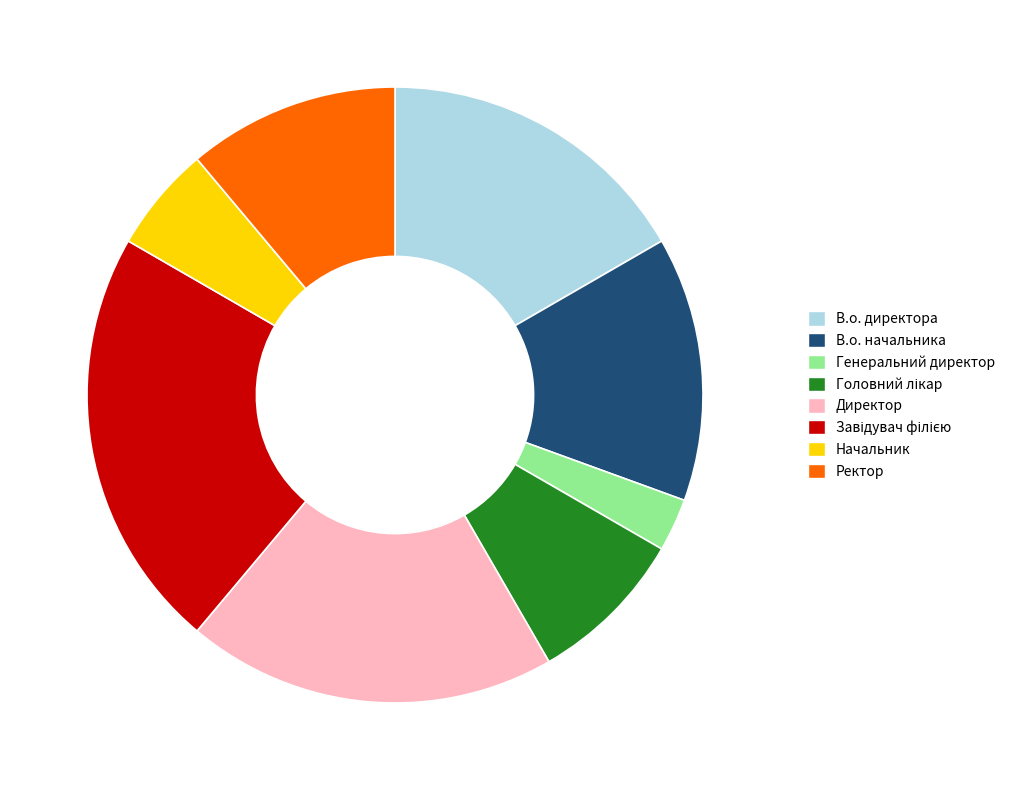

How many slices are in this pie chart?

8